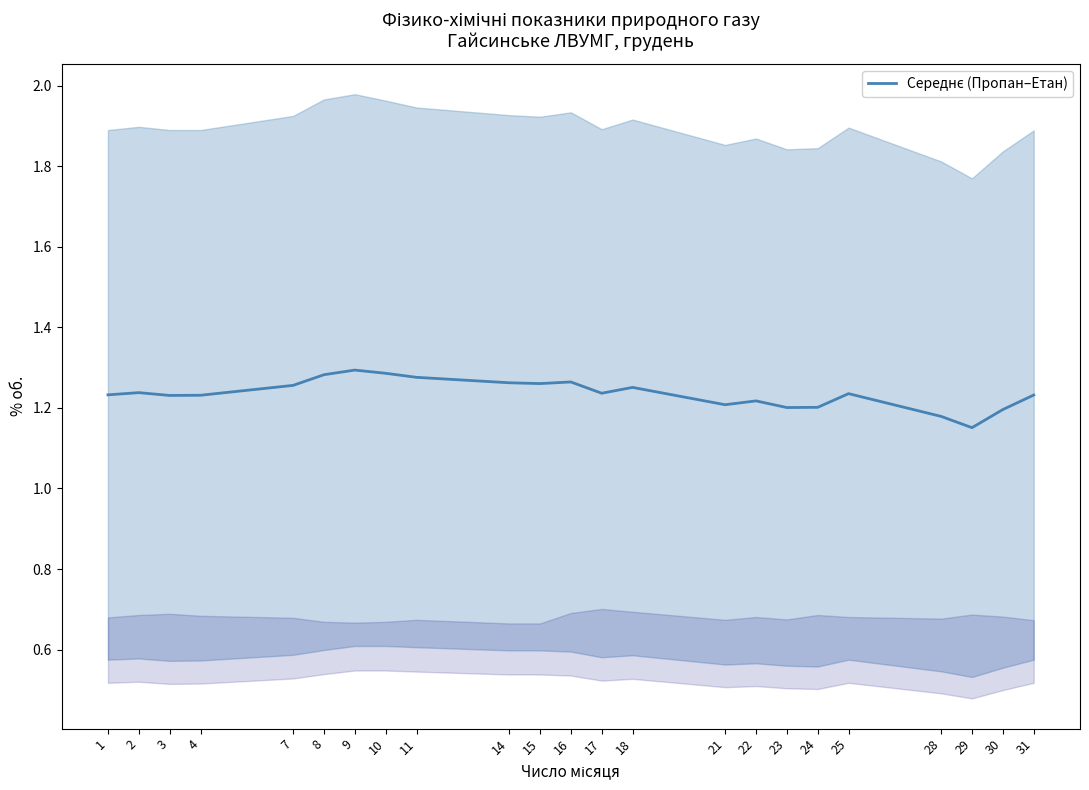

True or false: the data shows 1.2 at 25.

True